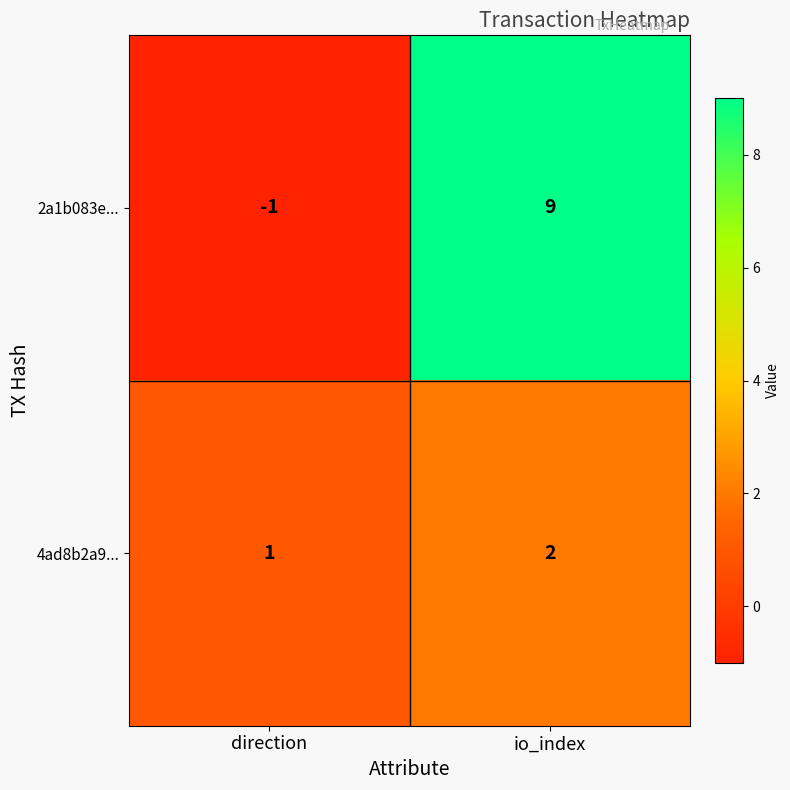

Reading left to right, what are all the values shown in this chart?

2a1b083e...: -1	9
4ad8b2a9...: 1	2